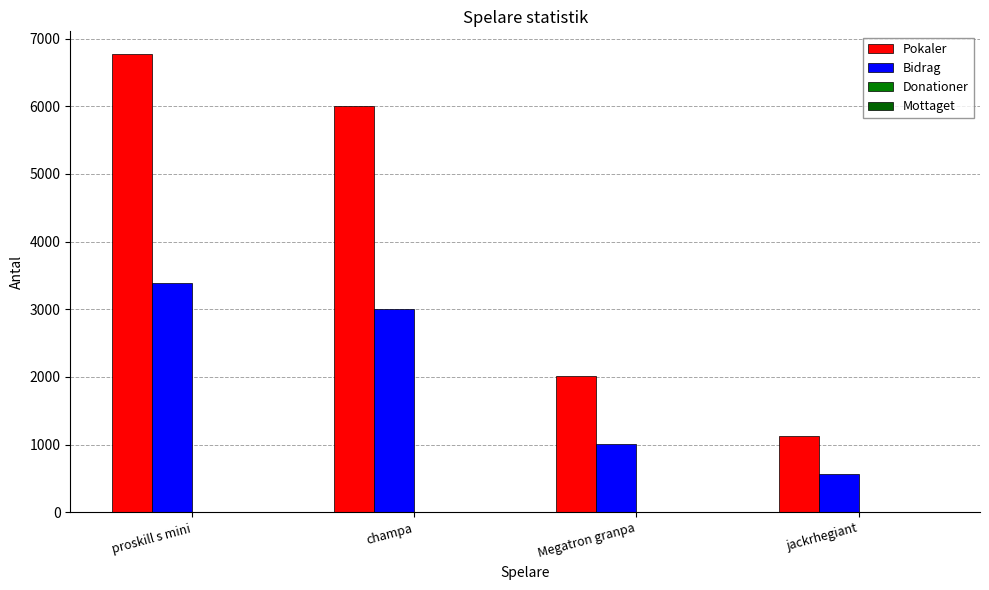

Between proskill s mini and champa, which series saw the biggest shift?

Pokaler